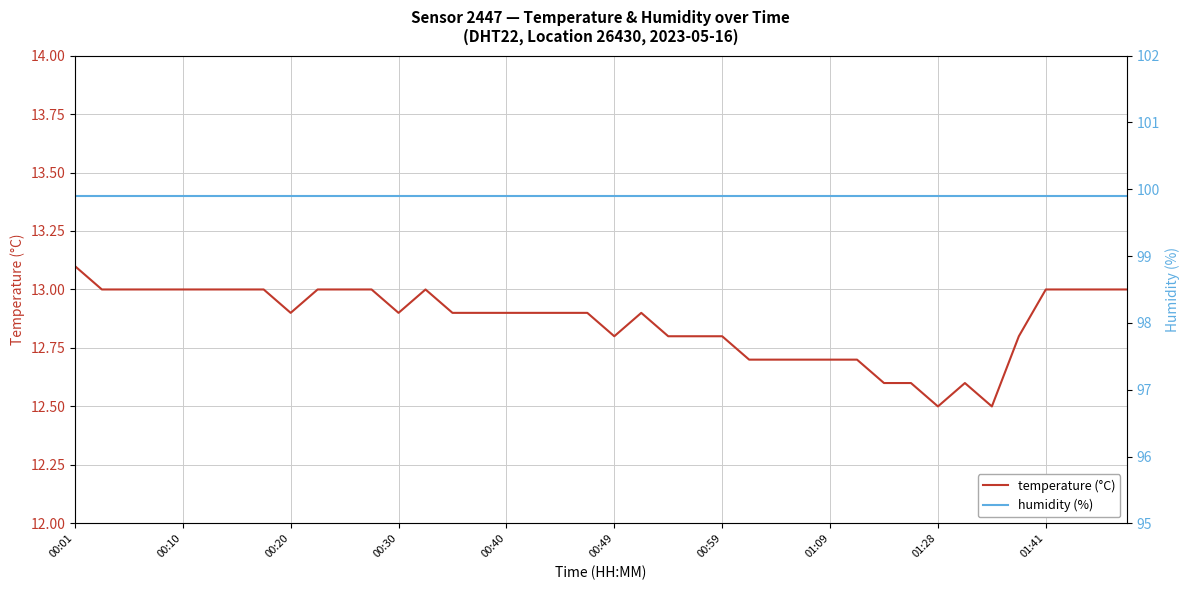

At which label does humidity (%) reach its peak?

00:01